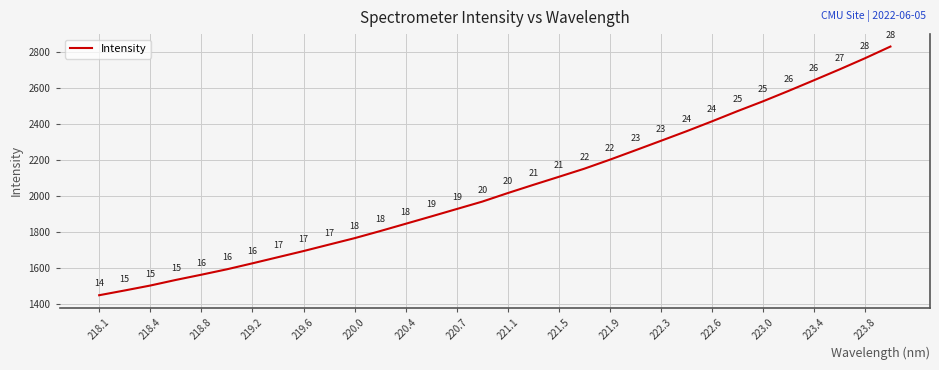

What is the sum of all values?

65390.8